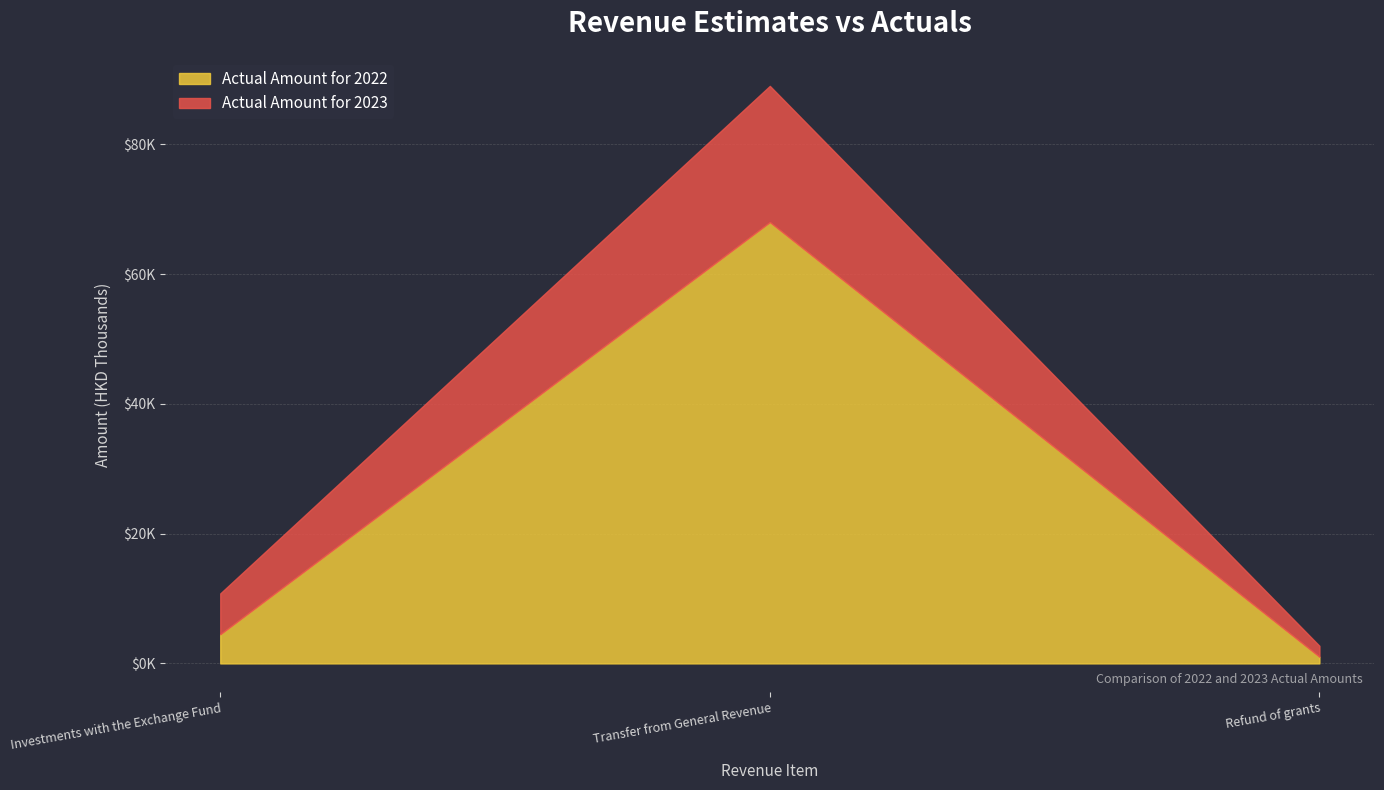

Which series has the widest spread of values?

Actual Amount for 2023